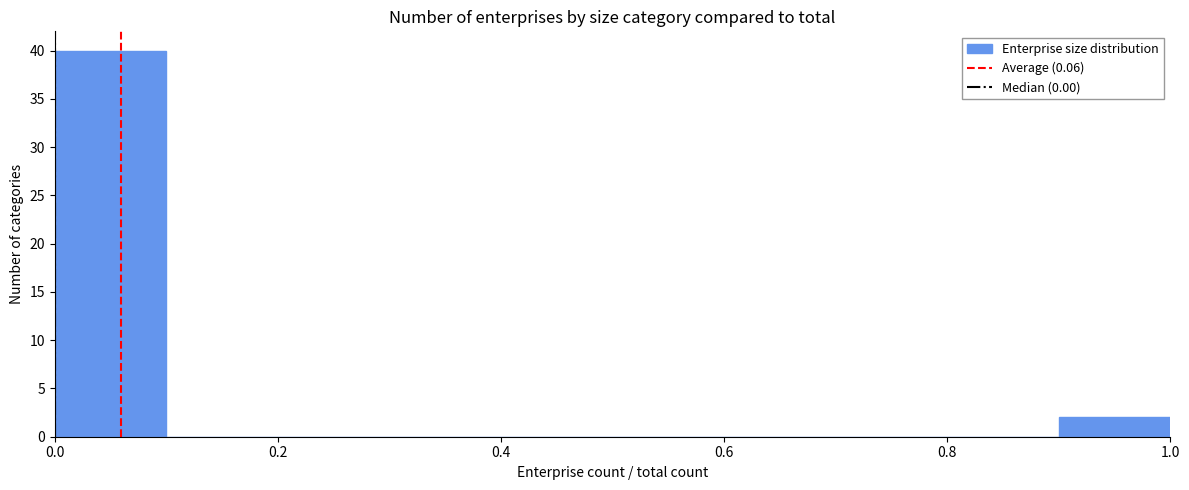

How tall is the bar that spans 0.9 to 1.0 on the x-axis? The values are not printed on the chart, so give them approximately, as read against the axis.

2